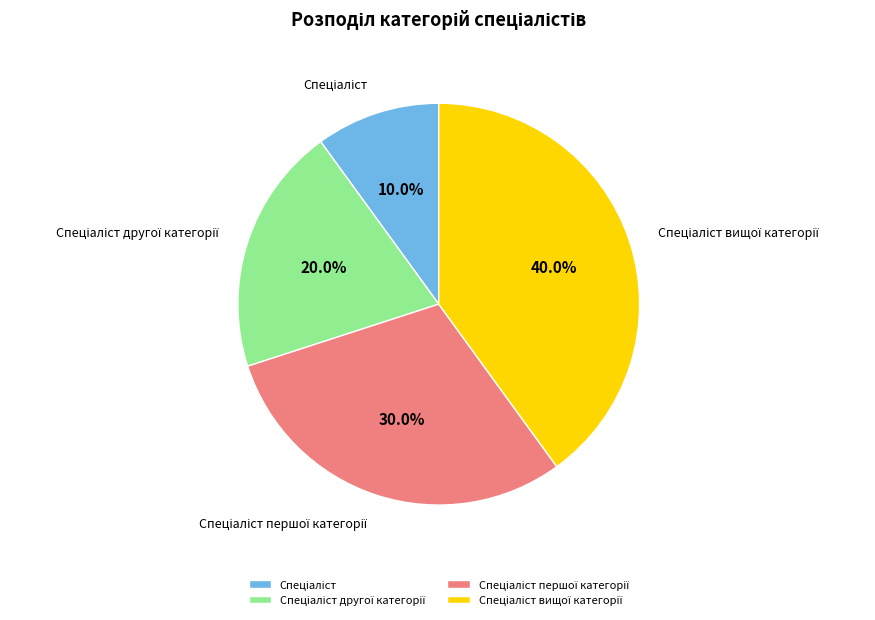

Is there any slice that represents more than half of the pie?

No